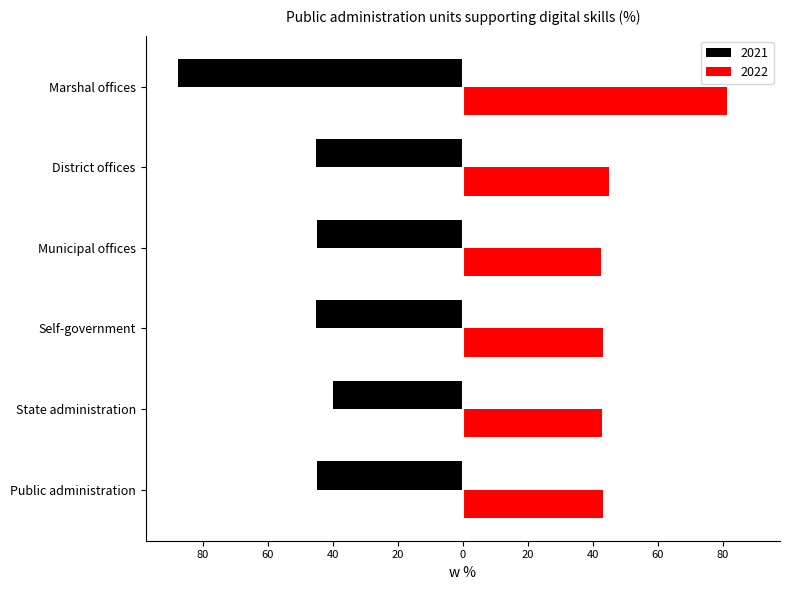

Which series has the largest total across all categories?

2022